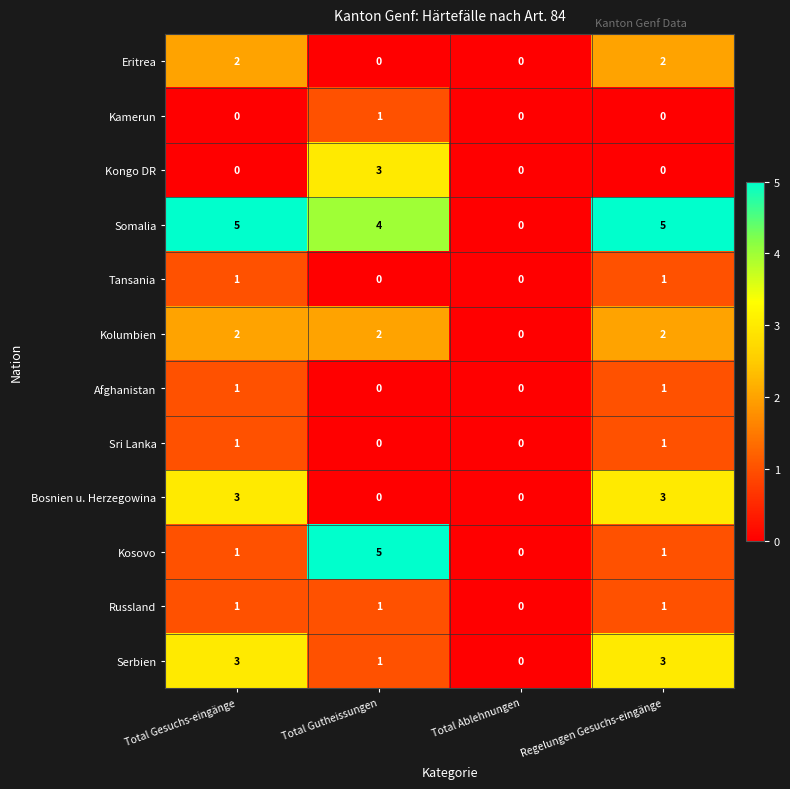

How many data points does each series have?

4